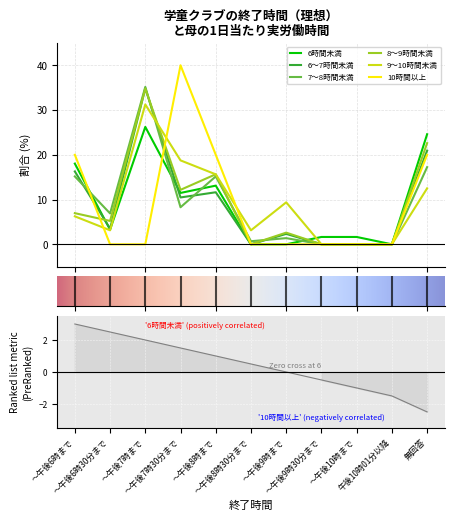

List the labels in order of 8～9時間未満 value, largest first.

～午後7時まで, 無回答, ～午後8時まで, ～午後7時30分まで, ～午後6時まで, ～午後6時30分まで, ～午後9時まで, ～午後8時30分まで, ～午後9時30分まで, ～午後10時まで, 午後10時01分以降